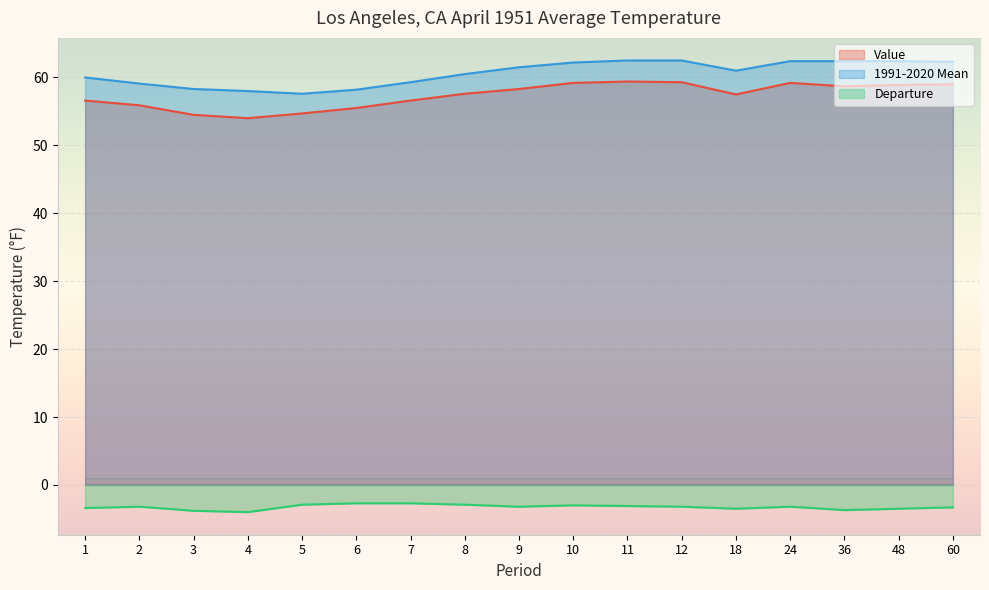

The value of 1991-2020 Mean at 9 is 20.3. True or false?

False